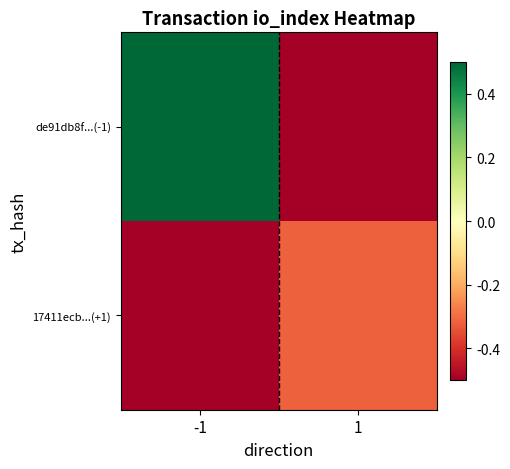

What is the minimum value shown in the chart?

-0.5